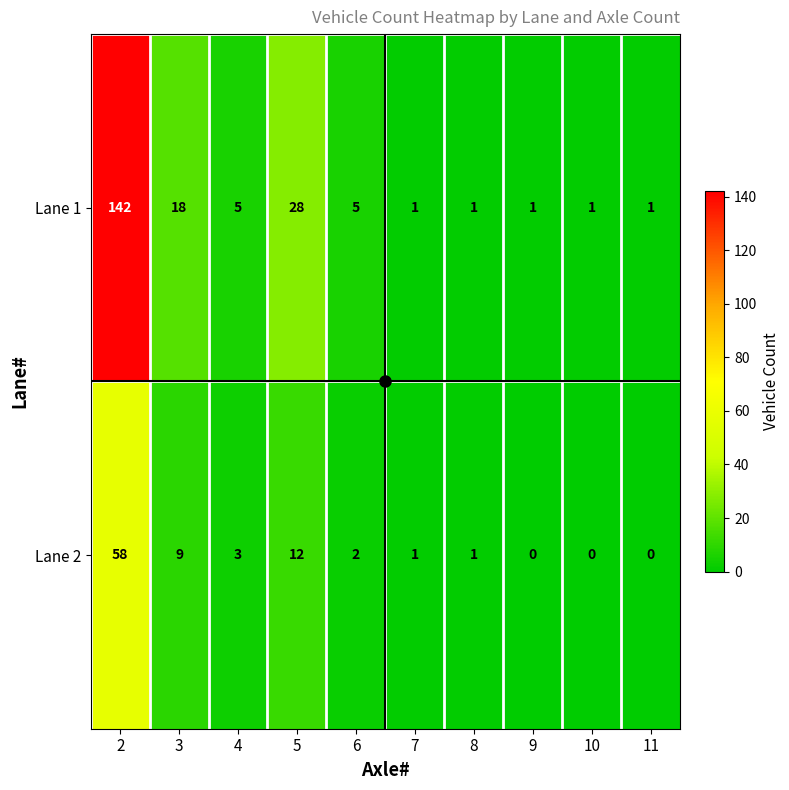

Between 8 and 11, which series saw the biggest shift?

Lane 2